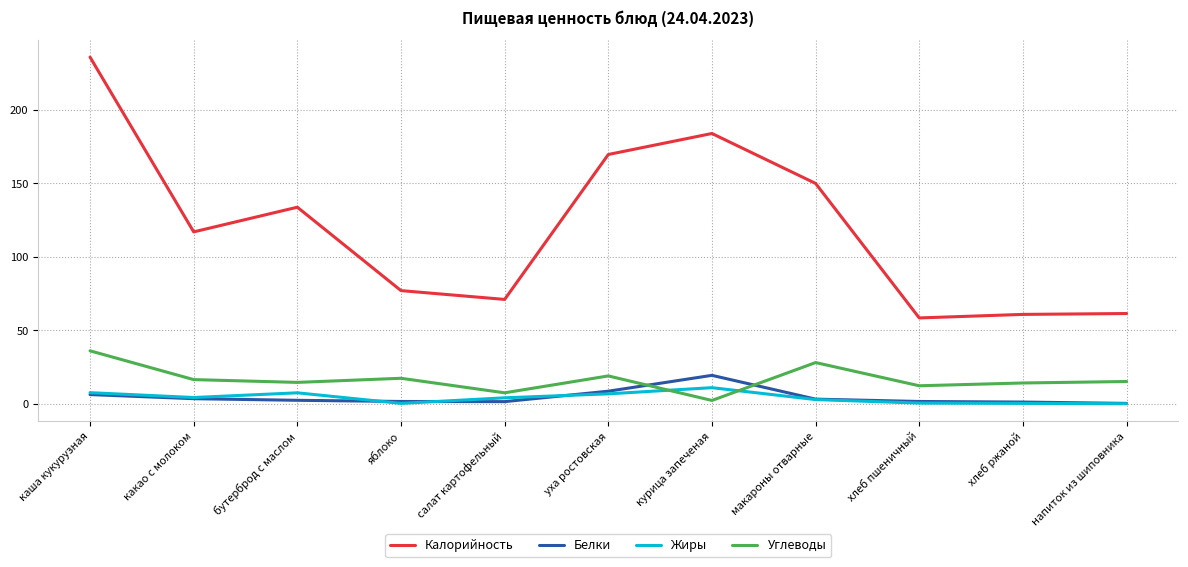

What is the difference between the maximum and minimum values in the Белки series?

19.1